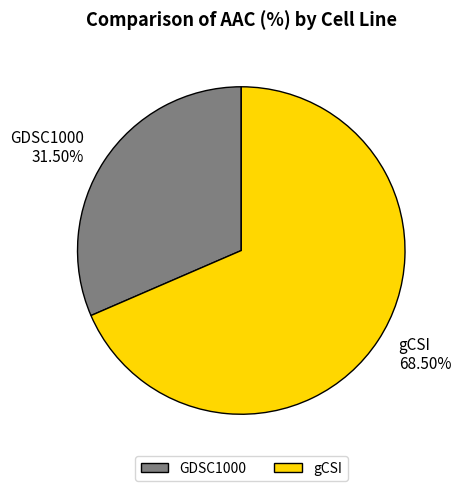

Which category accounts for the majority?

gCSI